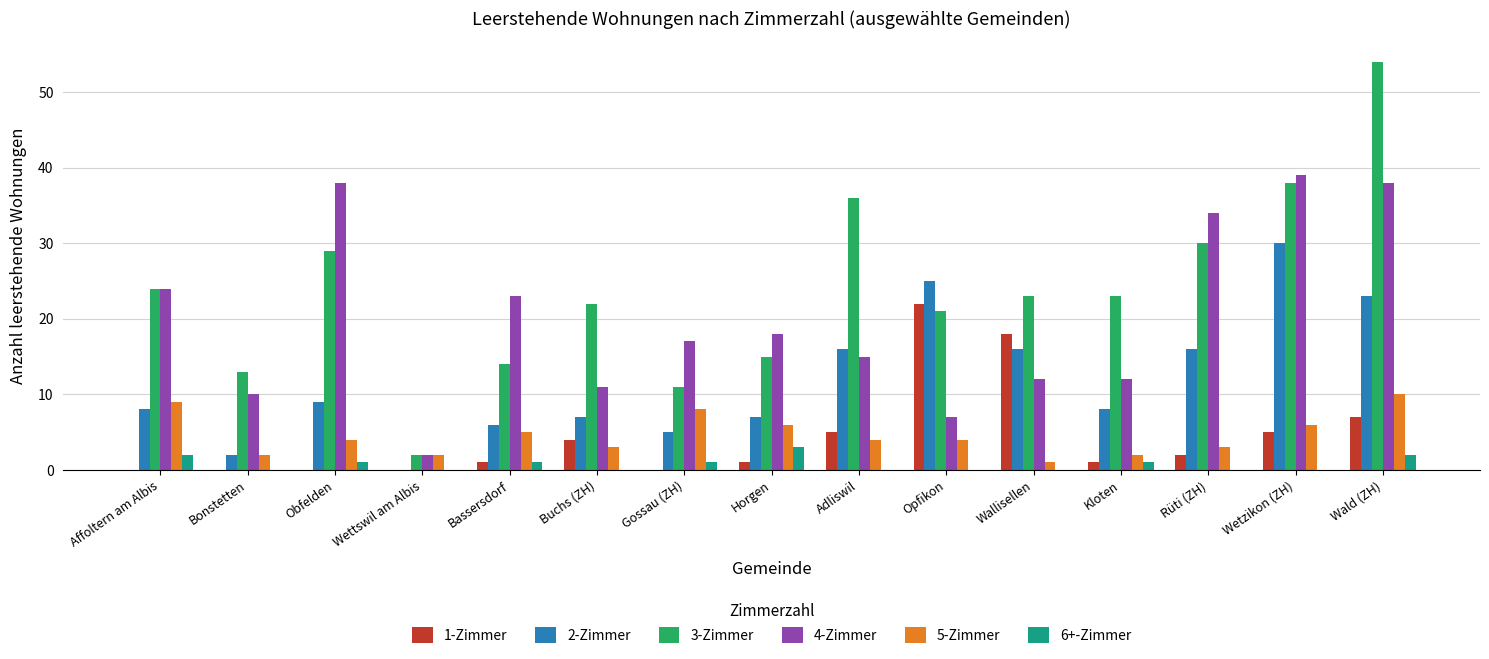

Is it true that 1-Zimmer equals 0 at Gossau (ZH)?

True